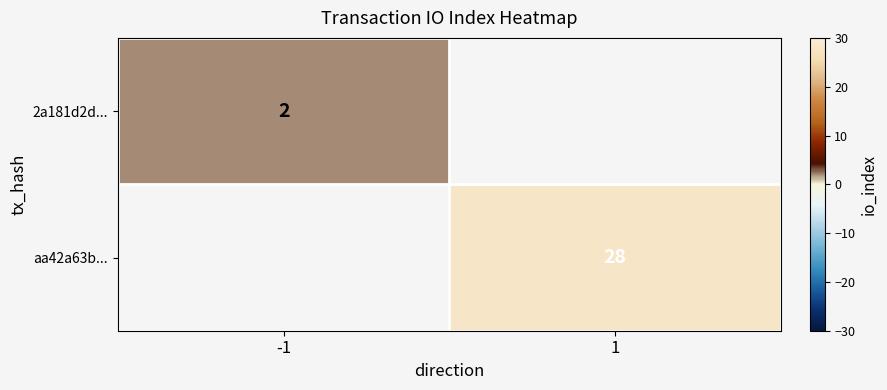

The 2a181d2d... series shows 2 at -1. True or false?

True